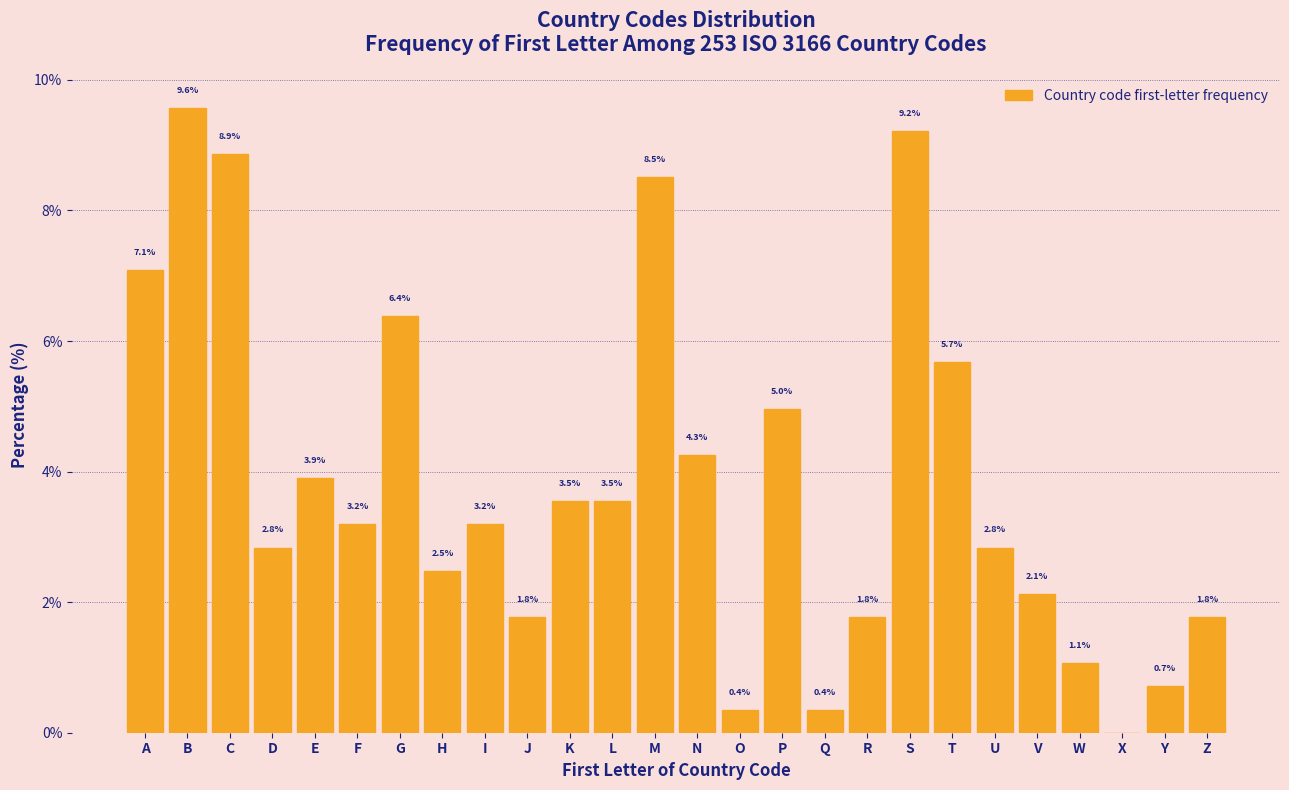

Reading left to right, what are all the values shown in this chart?

A=7.1	B=9.6	C=8.9	D=2.8	E=3.9	F=3.2	G=6.4	H=2.5	I=3.2	J=1.8	K=3.5	L=3.5	M=8.5	N=4.3	O=0.4	P=5.0	Q=0.4	R=1.8	S=9.2	T=5.7	U=2.8	V=2.1	W=1.1	X=0.0	Y=0.7	Z=1.8